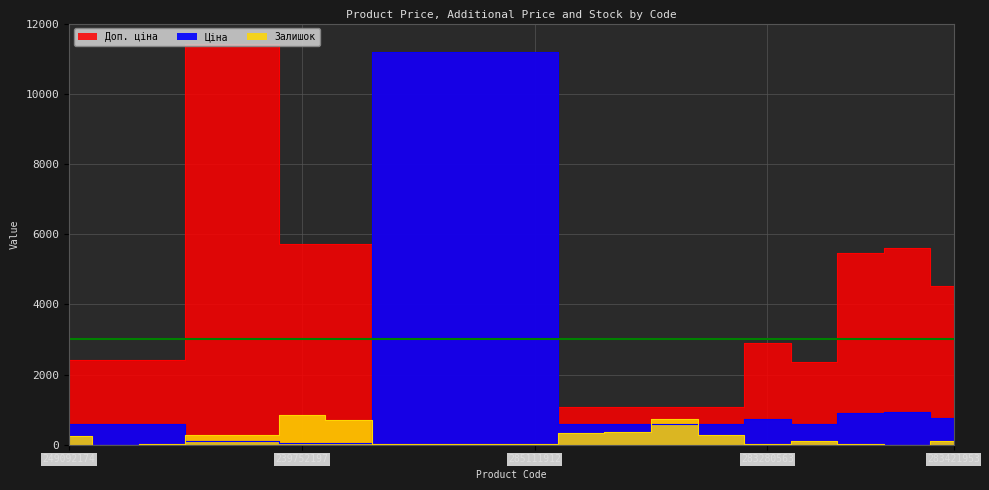

Between 239752197 and 283481953, which series saw the biggest shift?

Ціна